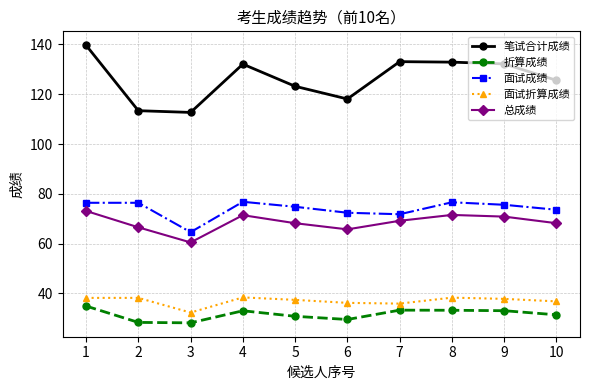

Is it true that 折算成绩 equals 44.4 at 5?

False